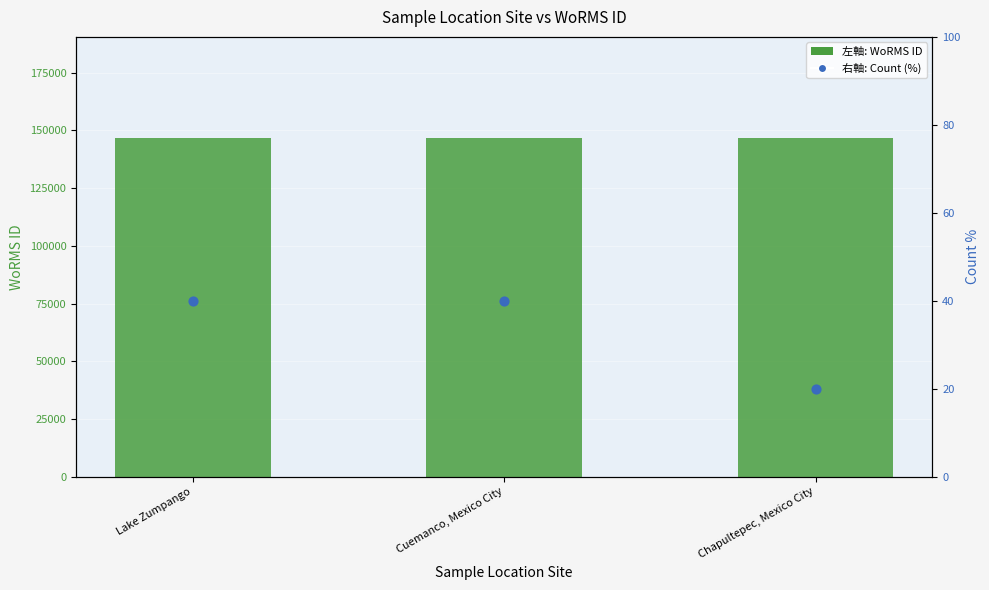

Which series has the largest total across all categories?

WoRMS ID (左軸)